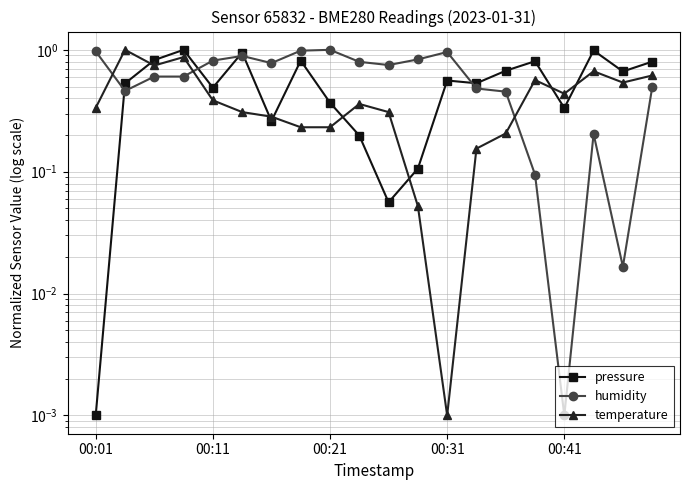

List the series in order of their peak value, lowest first.

pressure, humidity, temperature